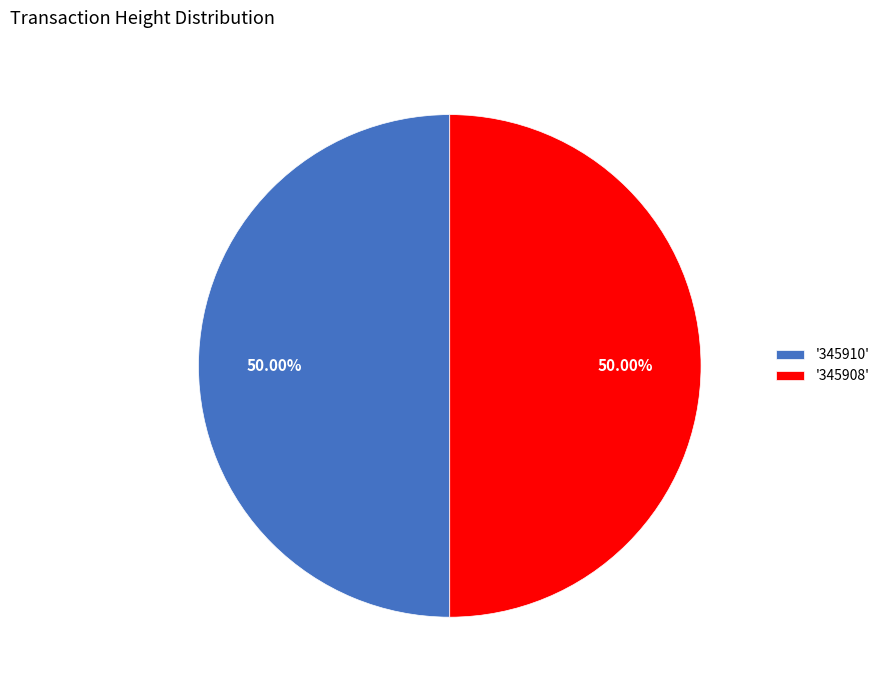

What is the ratio of the value at '345908' to the value at '345910'?

1.0